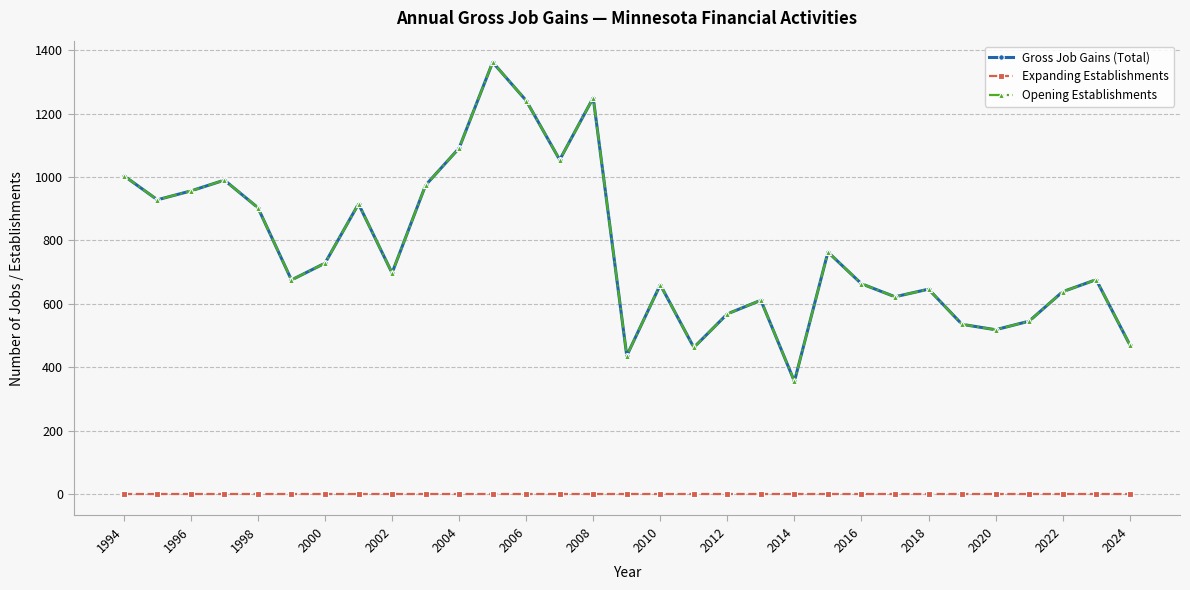

Does the chart have visible grid lines?

Yes